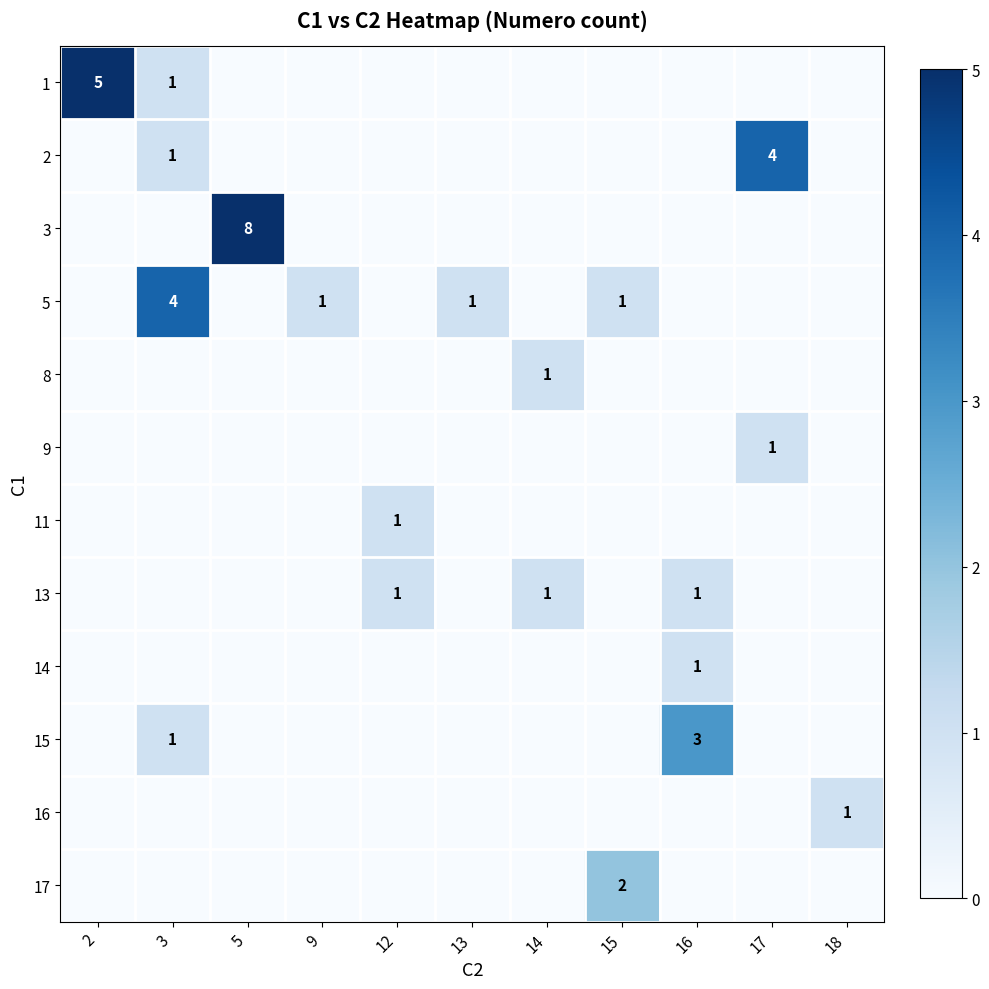

True or false: 5 has a value of 4 at 3.

True